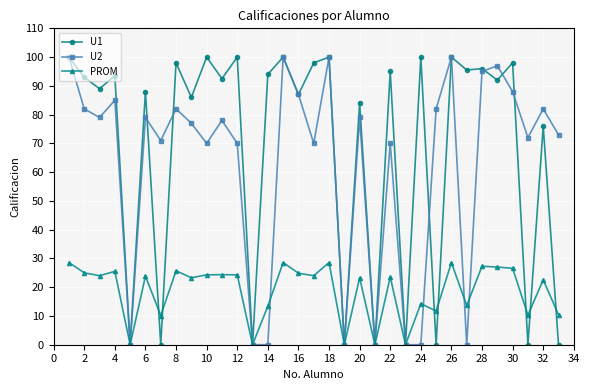

True or false: U1 has more than 1 points higher than both neighbors.

True